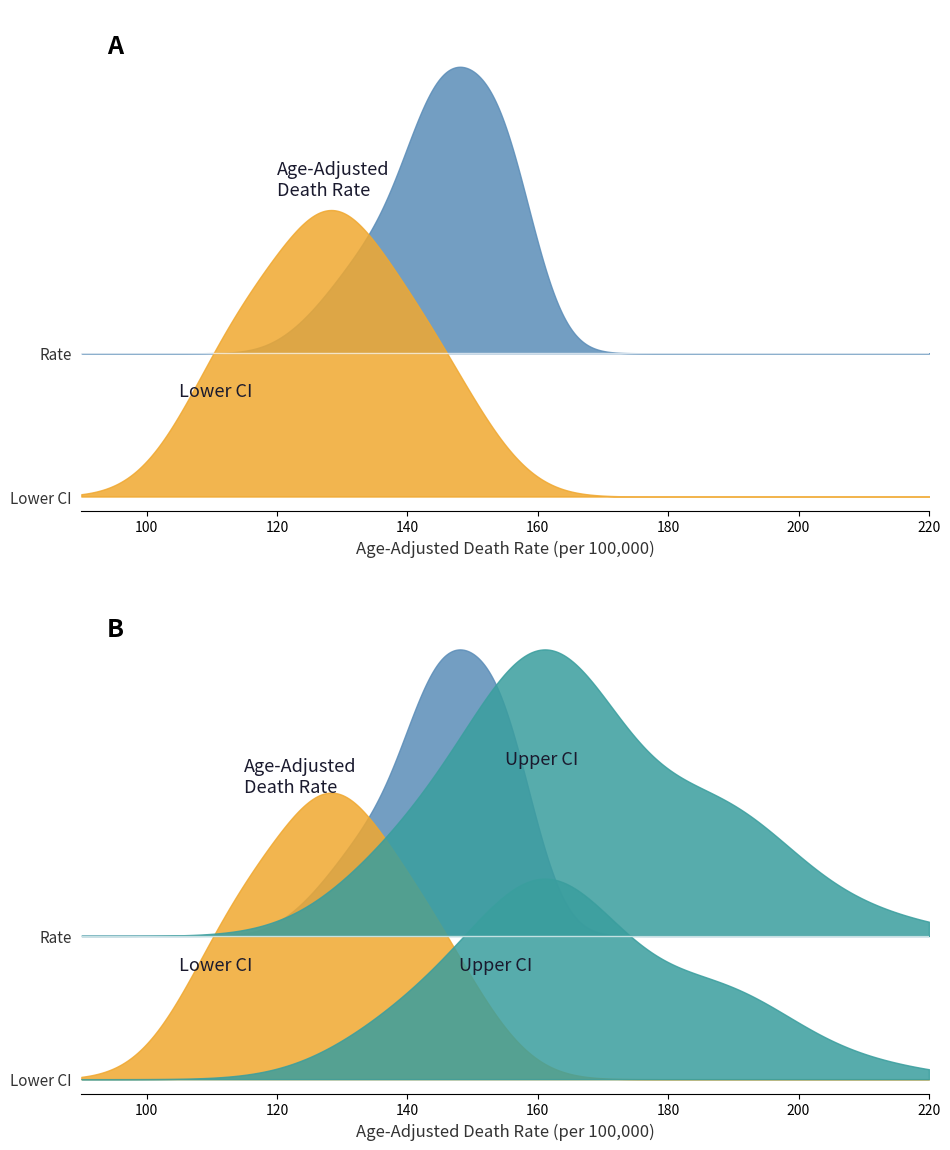

Is the value of lower_ci at 11 greater than the value of upper_ci at 5?

No